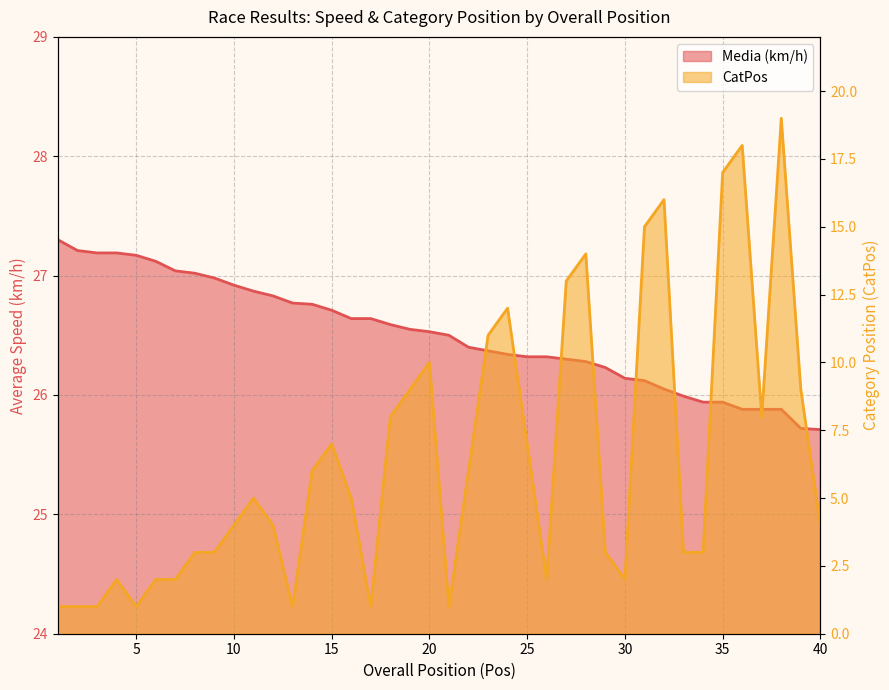

Reading right to left, what are all the values shown in this chart?

Media: 25.7	25.7	25.9	25.9	25.9	25.9	25.9	26.0	26.1	26.1	26.1	26.2	26.3	26.3	26.3	26.3	26.3	26.4	26.4	26.5	26.5	26.6	26.6	26.6	26.6	26.7	26.8	26.8	26.8	26.9	26.9	27.0	27.0	27.0	27.1	27.2	27.2	27.2	27.2	27.3
CatPos: 4.0	9.0	19.0	8.0	18.0	17.0	3.0	3.0	16.0	15.0	2.0	3.0	14.0	13.0	2.0	7.0	12.0	11.0	6.0	1.0	10.0	9.0	8.0	1.0	5.0	7.0	6.0	1.0	4.0	5.0	4.0	3.0	3.0	2.0	2.0	1.0	2.0	1.0	1.0	1.0